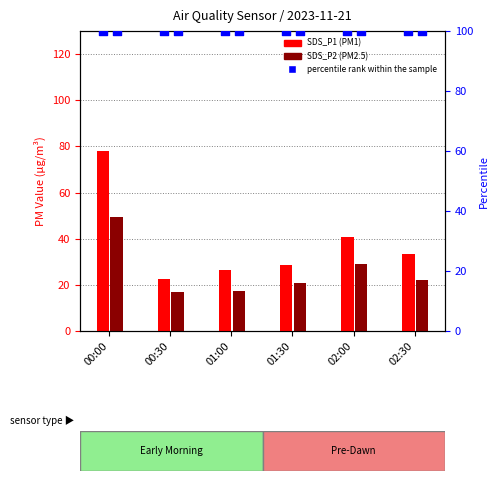

Which series reaches the minimum Y coordinate?

SDS_P2